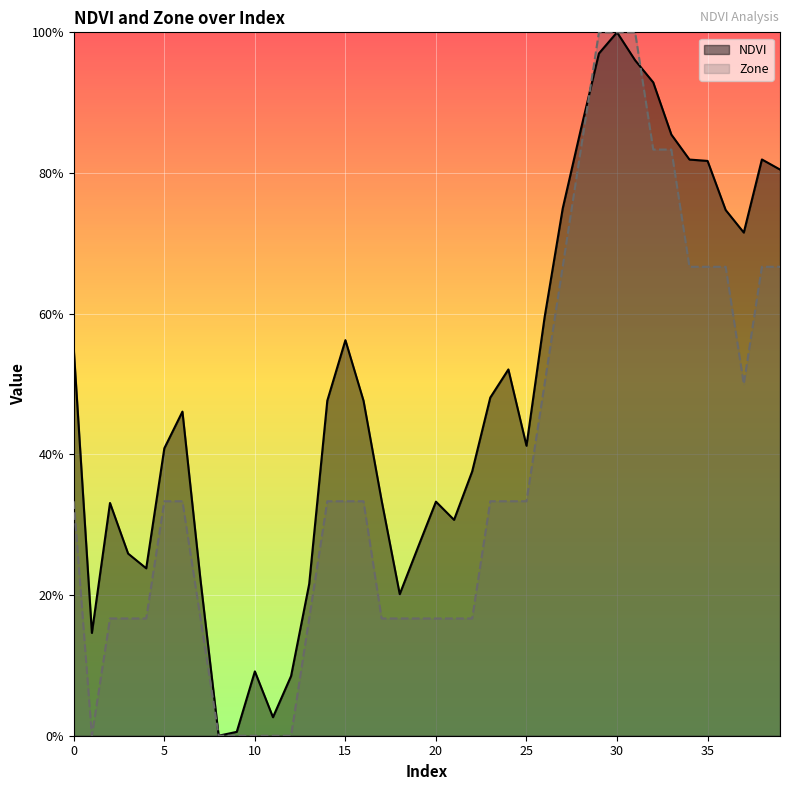

Between 12 and 14, which series saw the biggest shift?

NDVI